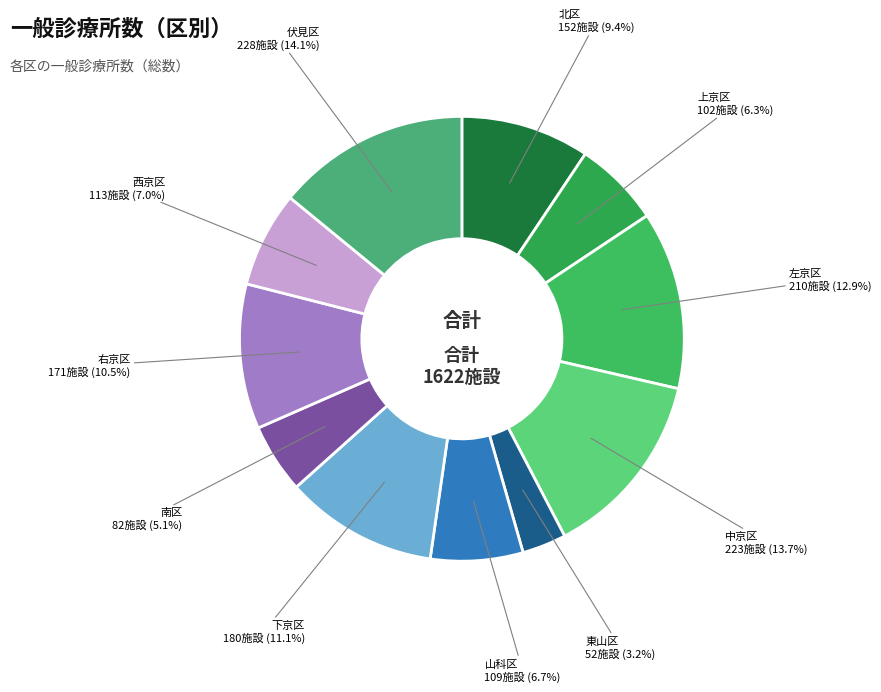

Count the number of slices in the pie.

11